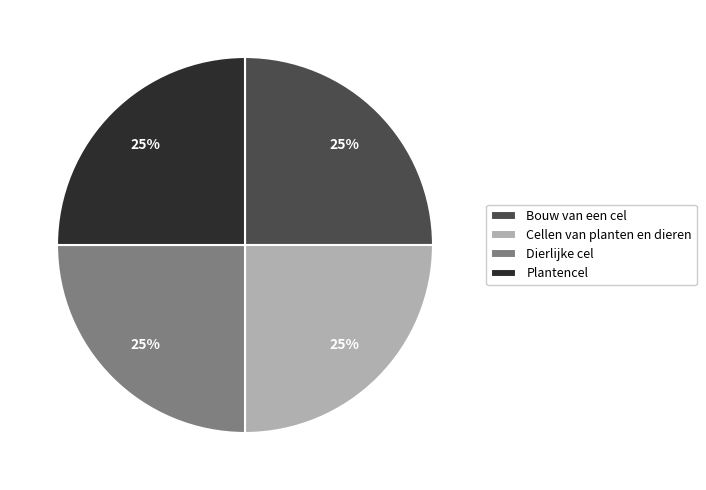

Is it true that Plantencel is 40% of the pie?

False